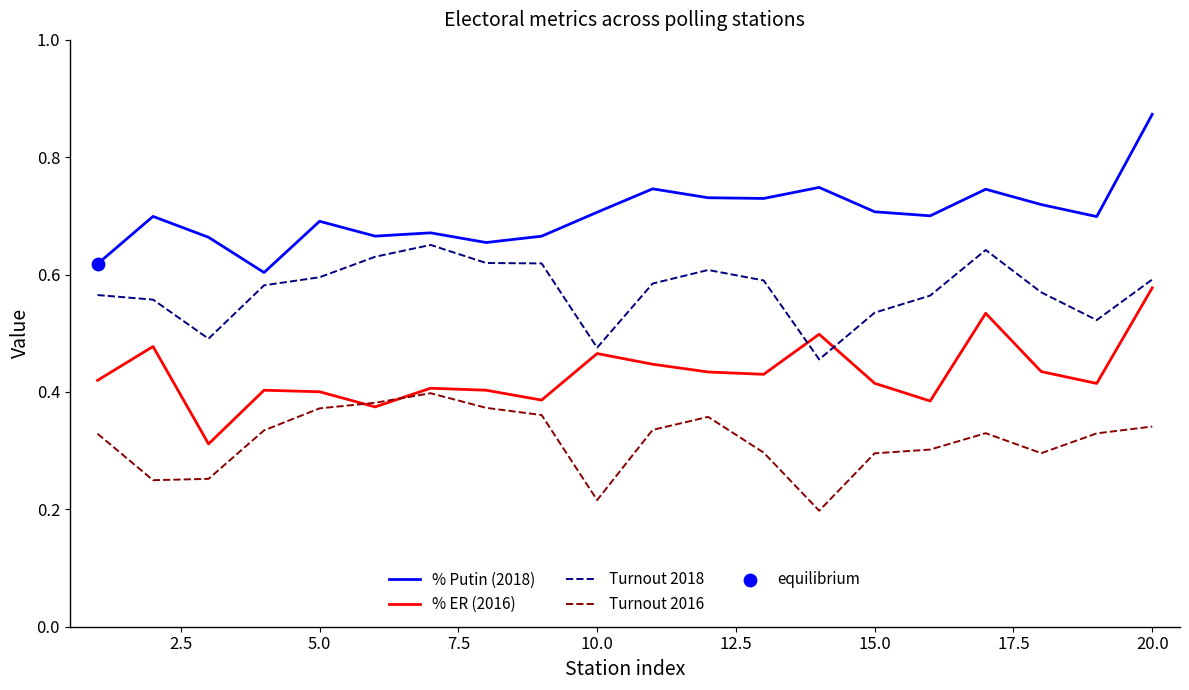

List the series in order of their overall mean, highest first.

% Putin (2018), Turnout 2018, % ER (2016), Turnout 2016